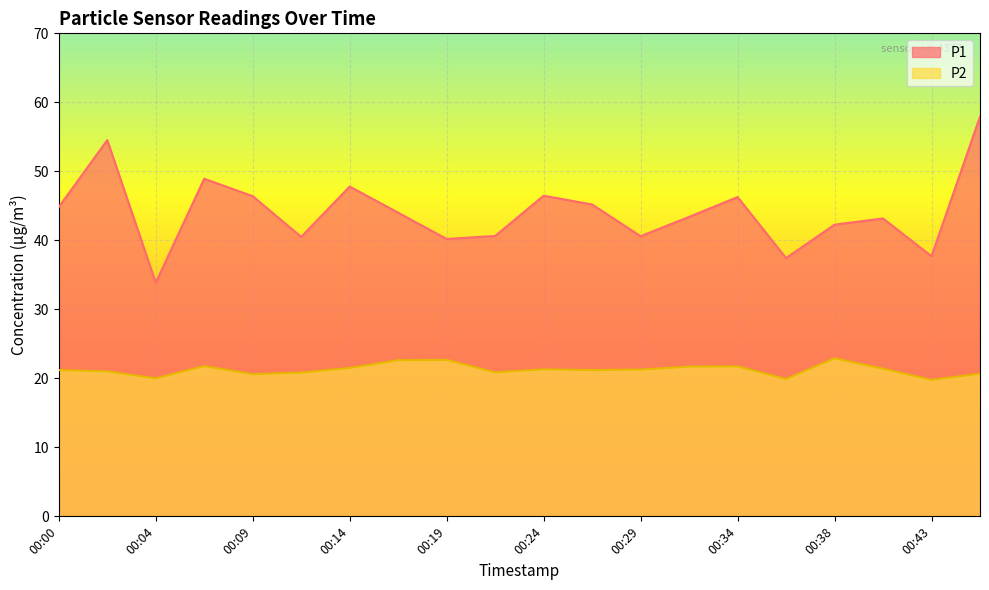

Rank the series by their maximum value, from lowest to highest.

P2, P1